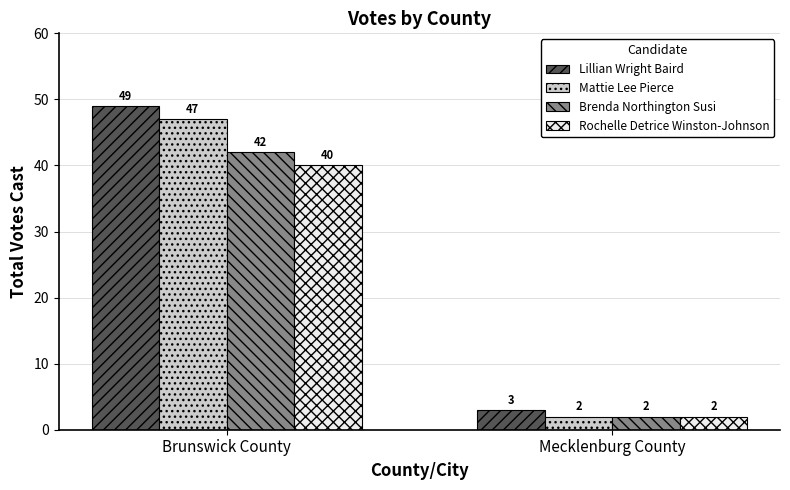

What is the value of the Mattie Lee Pierce bar at the 1st from the left?

47